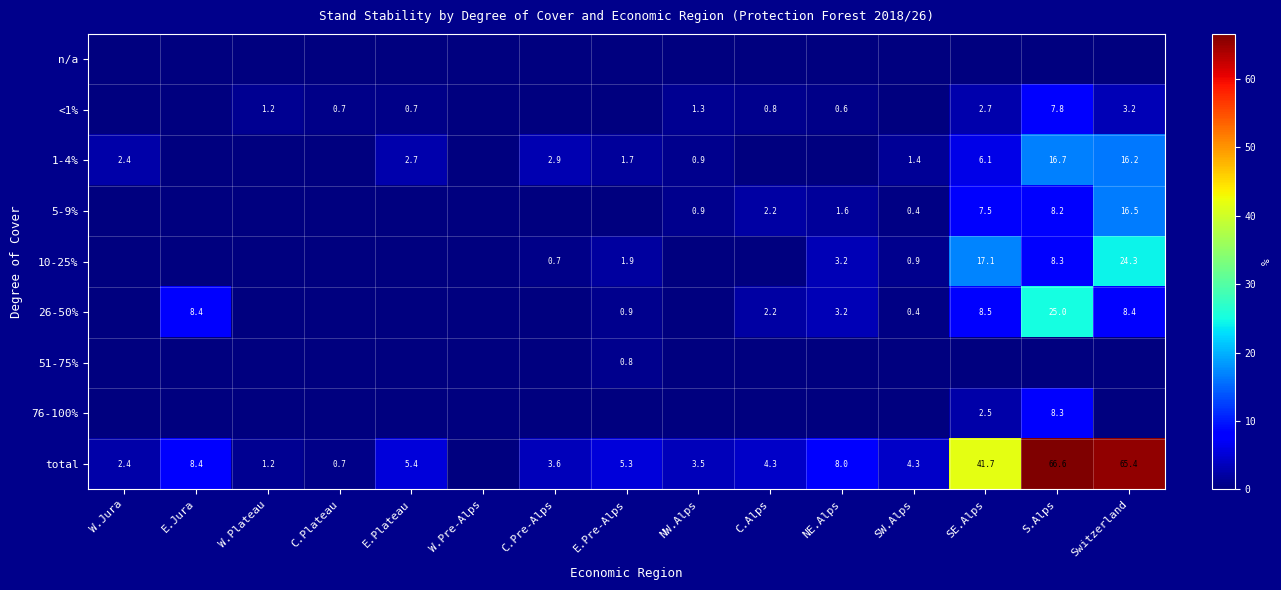

The value of 26-50% at Switzerland is 4.9. True or false?

False